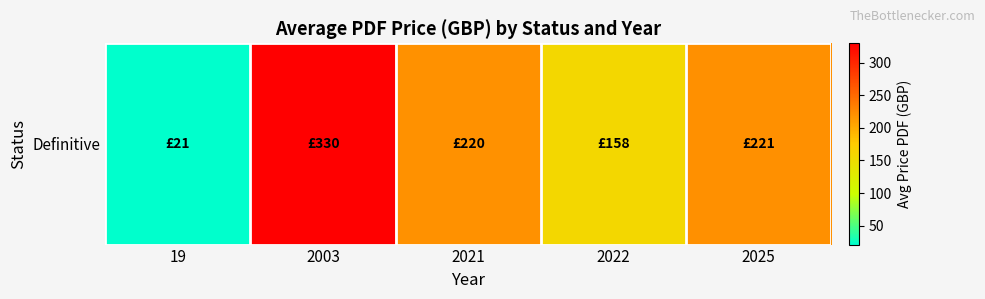

List the labels in order of value, smallest first.

19, 2022, 2021, 2025, 2003